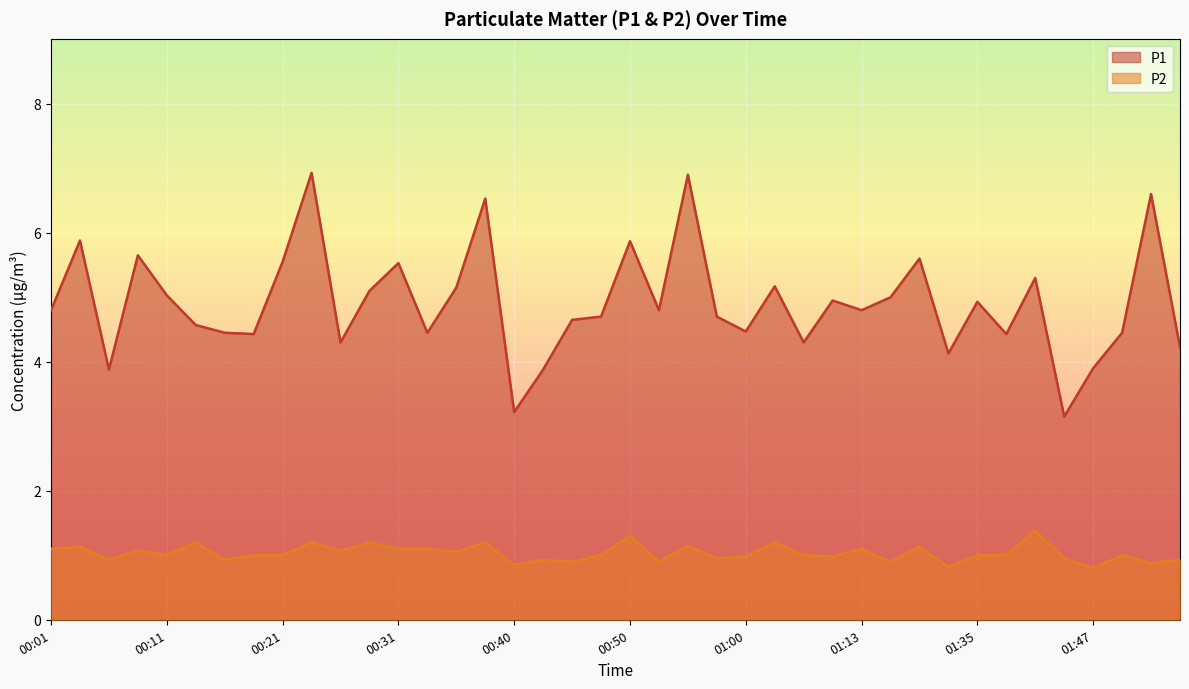

The value of P1 at 00:58 is 2.4. True or false?

False